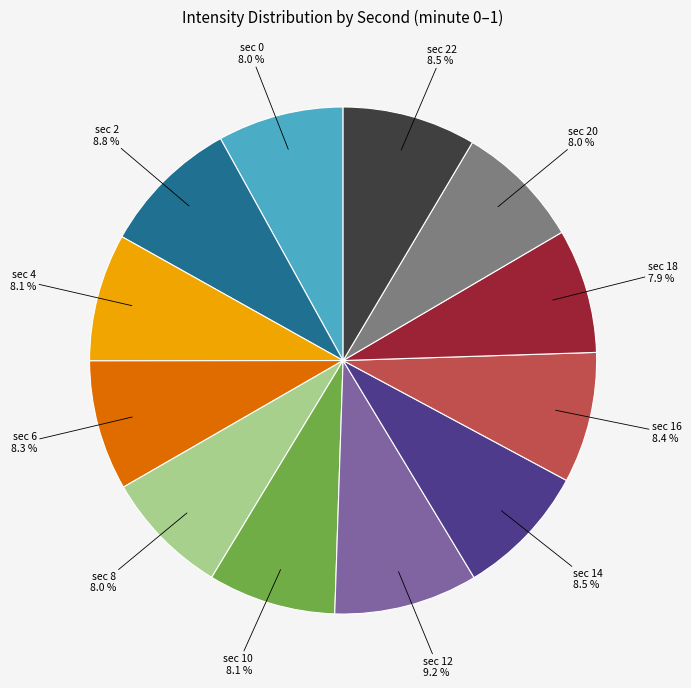

What is the total percentage of sec 18 and sec 8?

15.9%